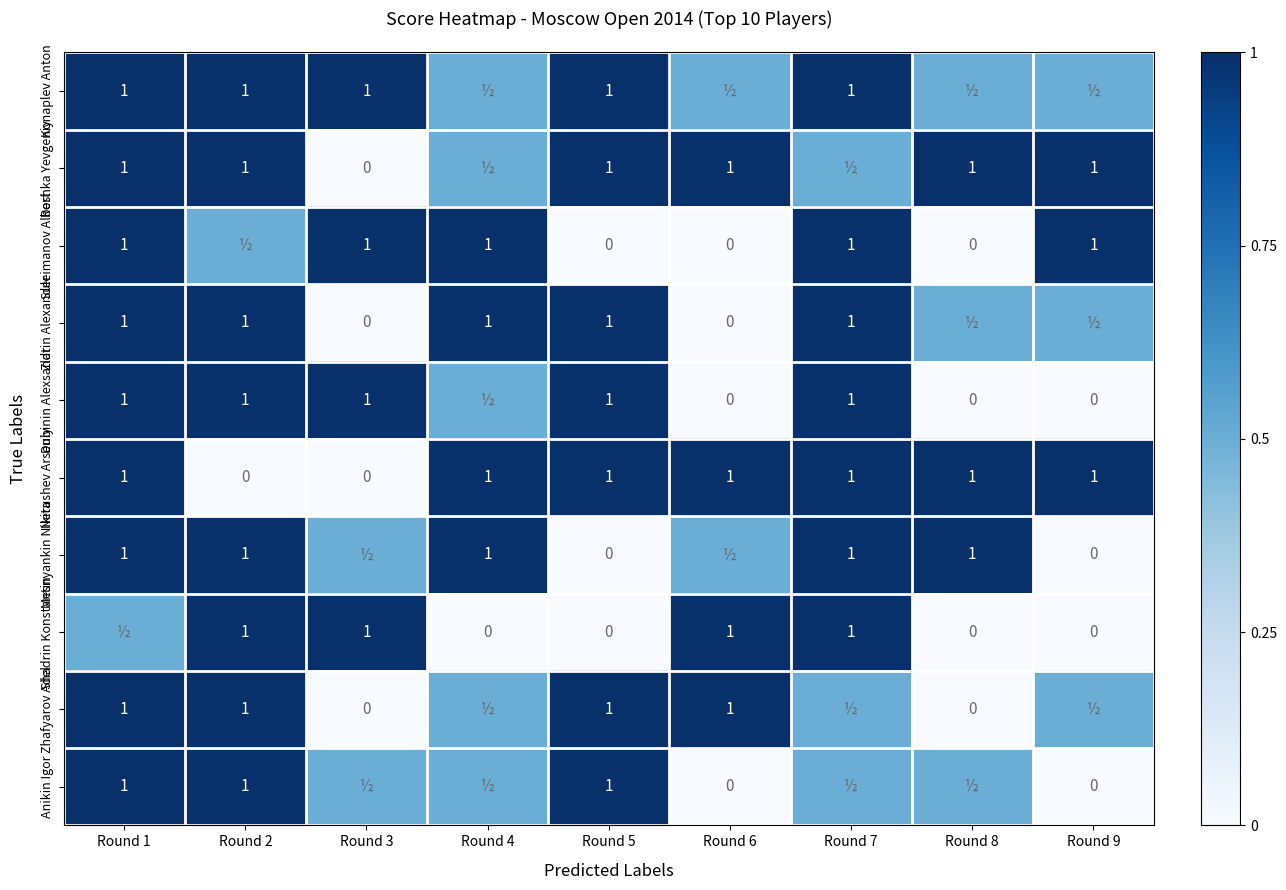

What is the total value across all series at Round 7?

8.5